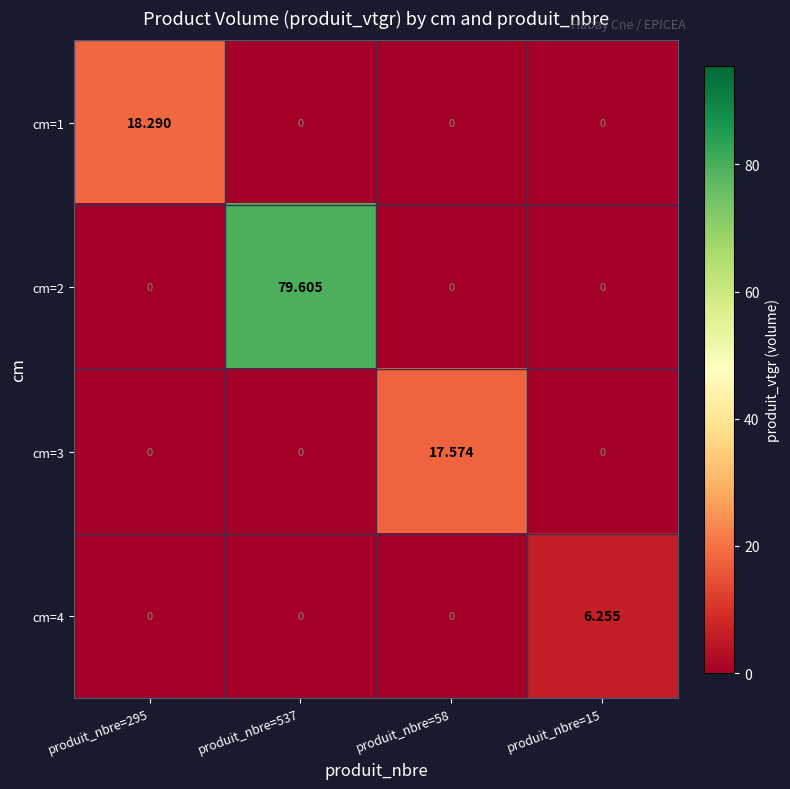

Between produit_nbre=58 and produit_nbre=15, which series saw the biggest shift?

cm=3